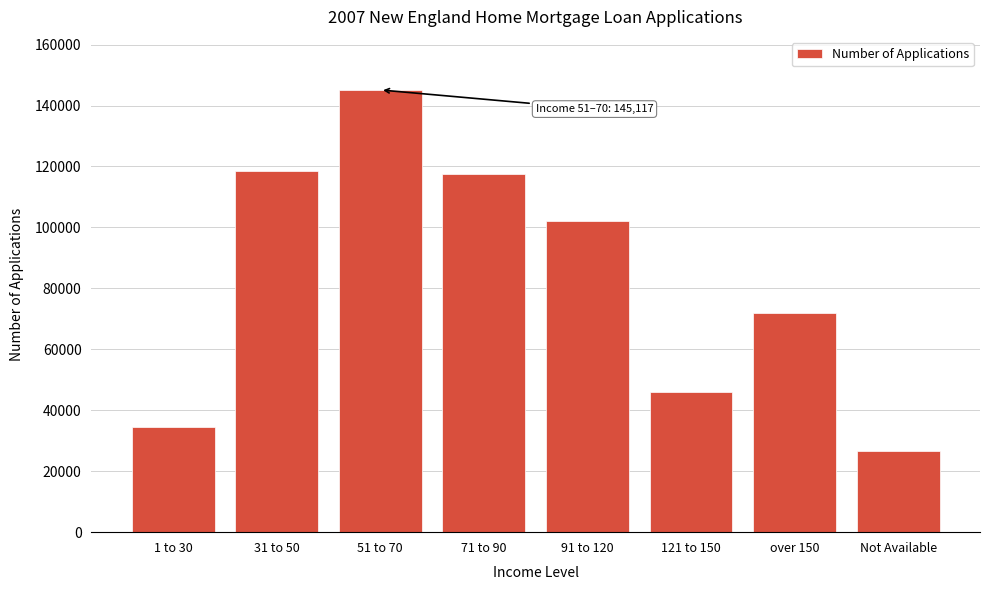

Reading right to left, list all the values displayed in this chart.

Not Available=26660	over 150=71997	121 to 150=45906	91 to 120=102199	71 to 90=117509	51 to 70=145117	31 to 50=118415	1 to 30=34473